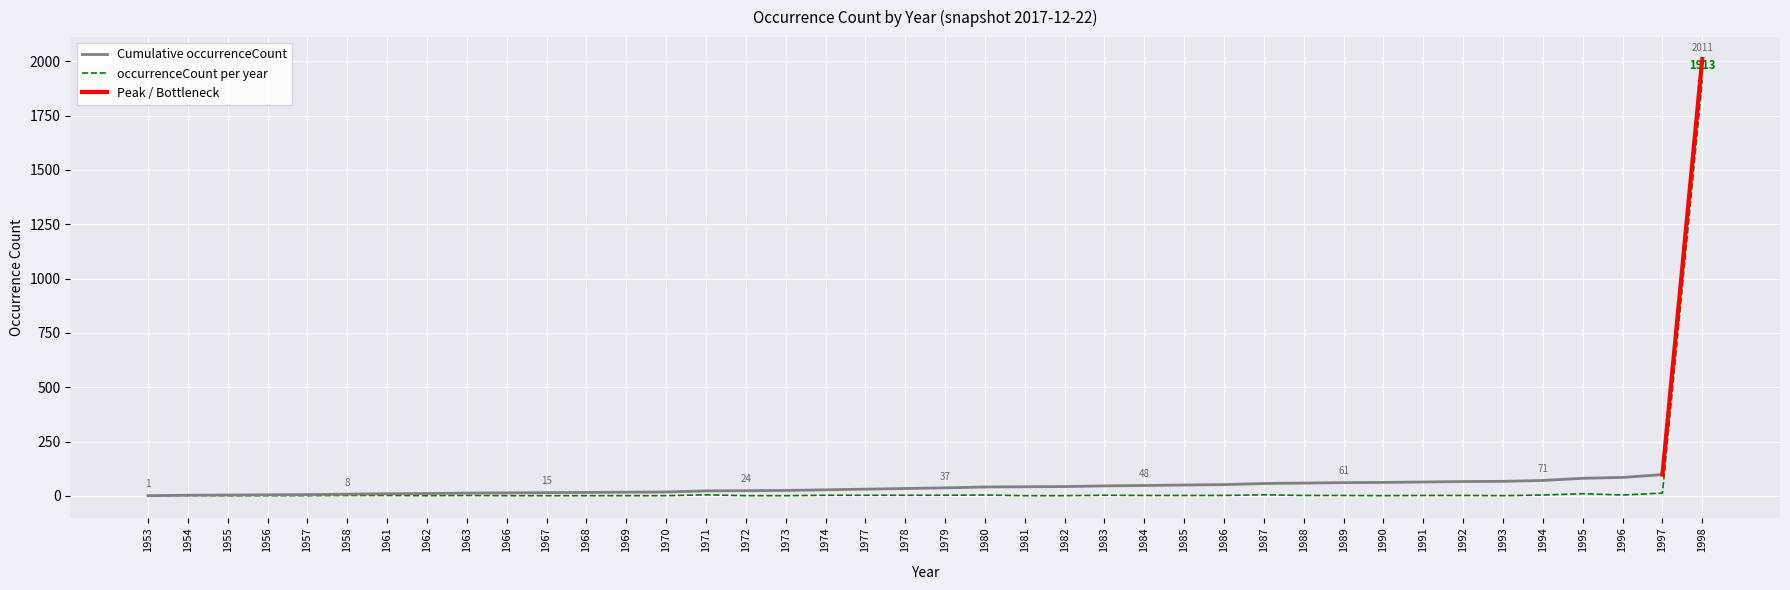

Is it true that cumulative equals 12 at 1958?

False